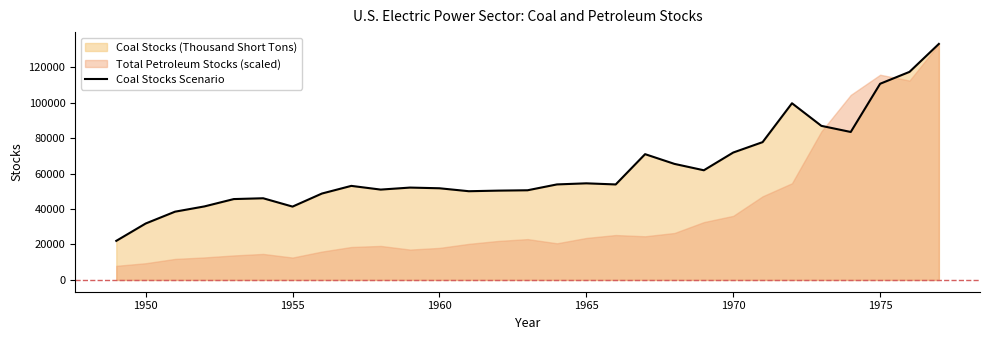

Is it true that the value at 25 is 145054.0?

False